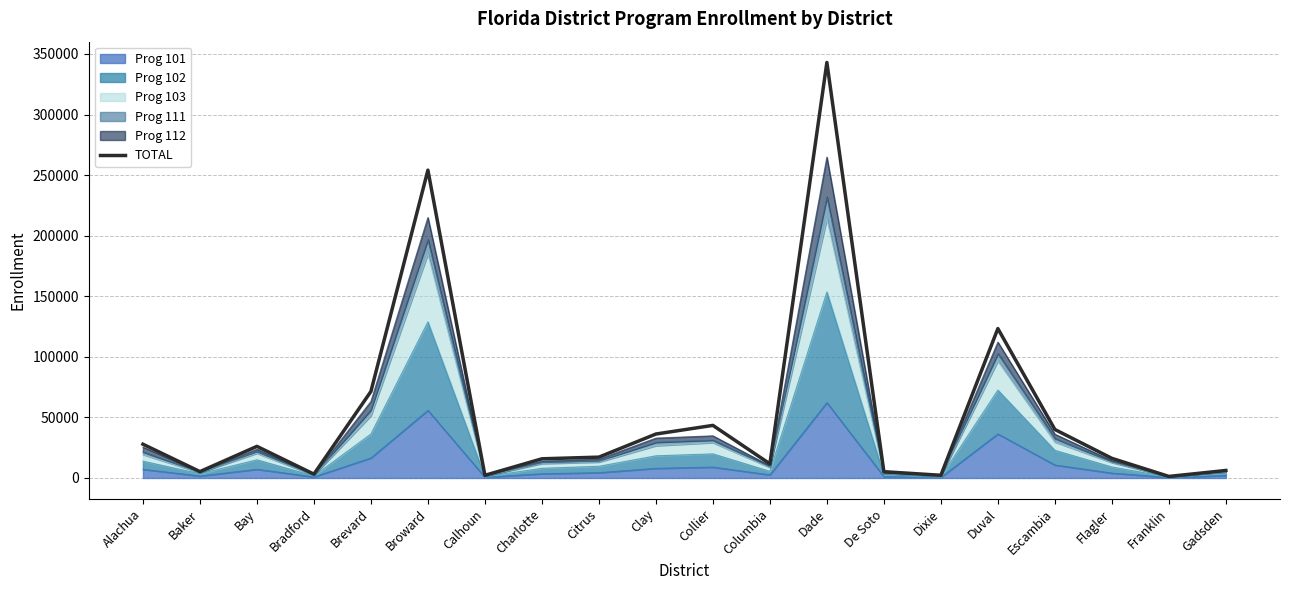

What position from the left is Baker?

2